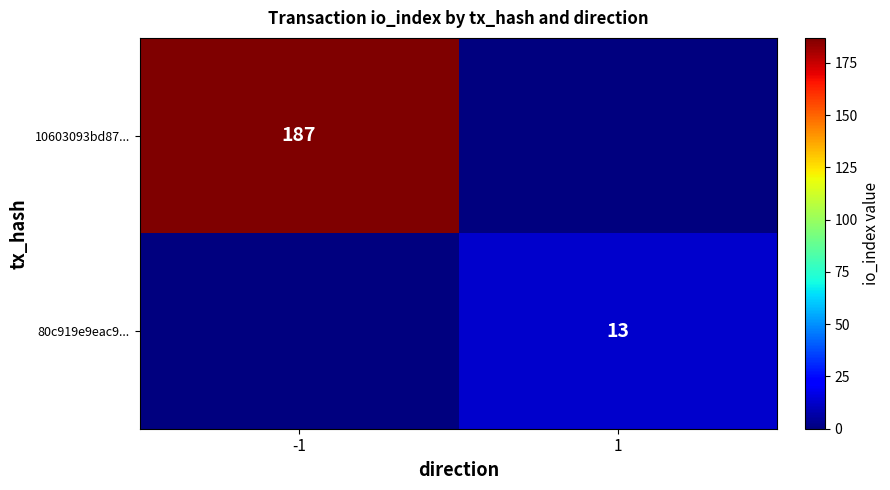

The 80c919e9eac9... series shows 13 at 1. True or false?

True